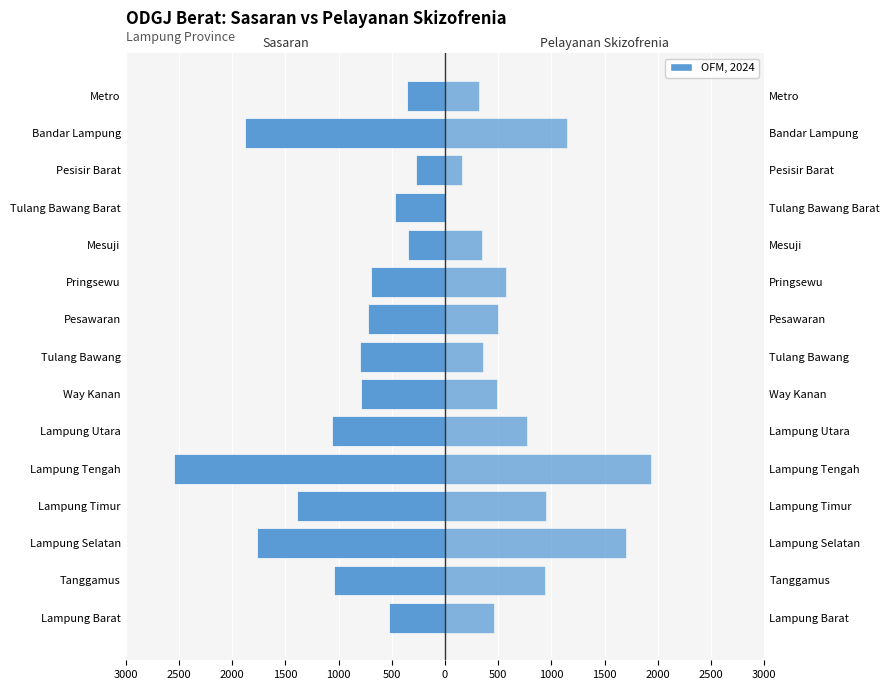

Count the number of categories in the chart.

15